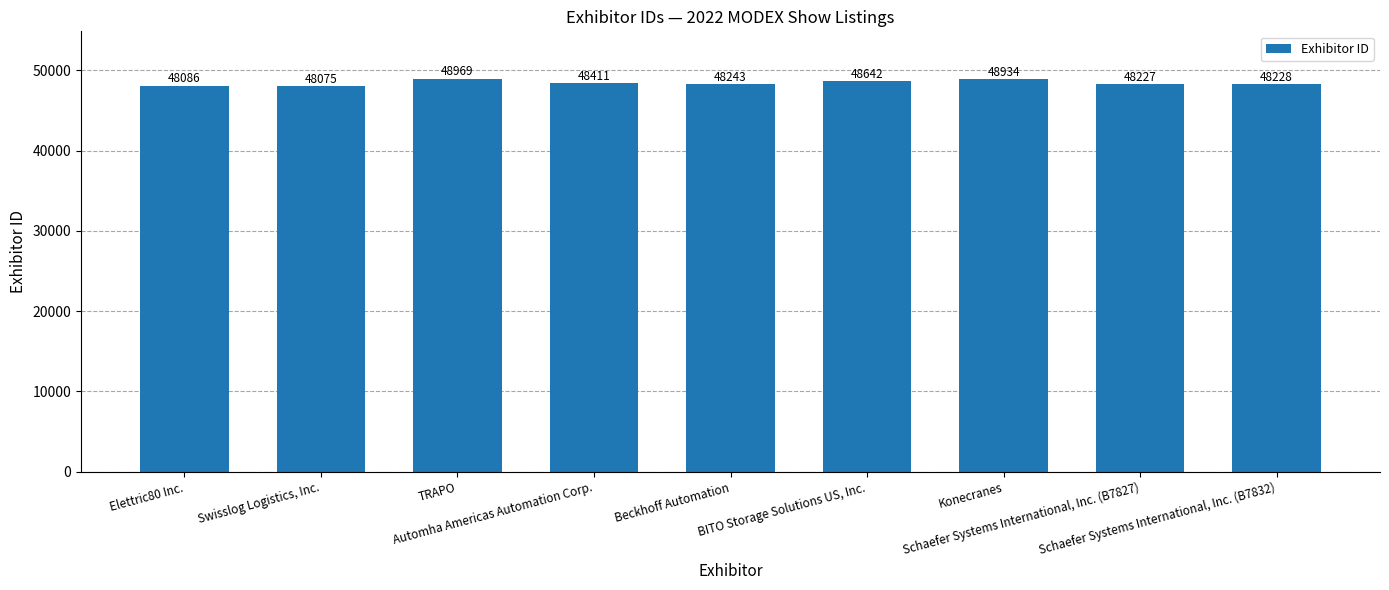

Is it true that the value at BITO Storage Solutions US, Inc. is 79292?

False